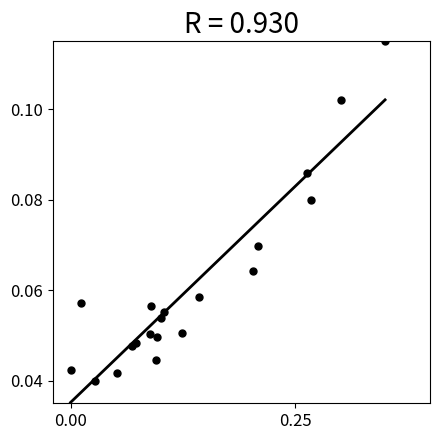

What is the range of X values (max minus min)?

0.3